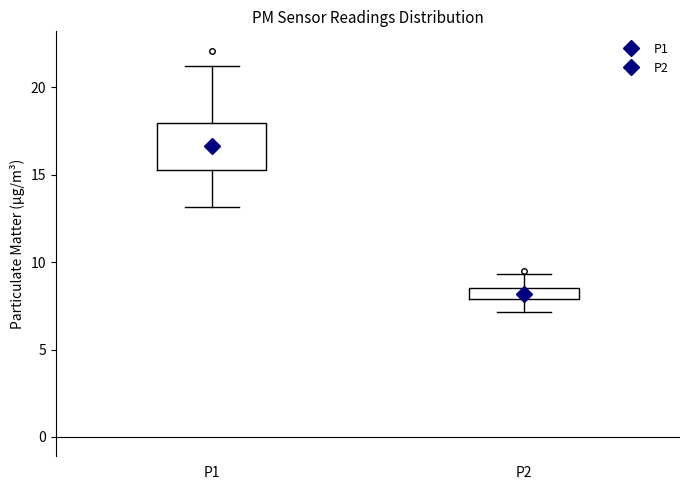

Comparing the boxes themselves (not the whiskers), which one is the tallest?

P1